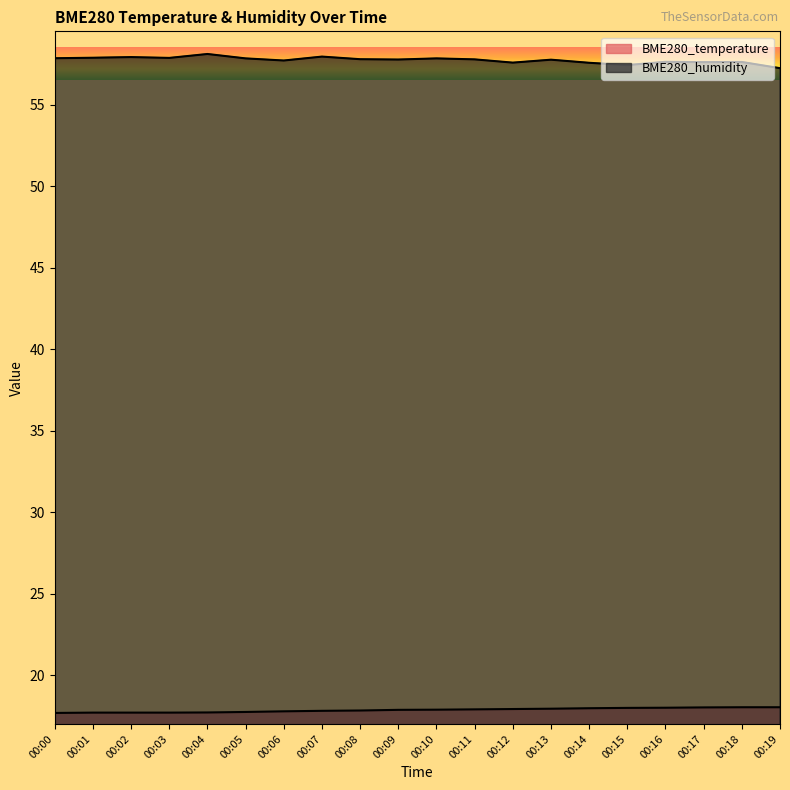

What value does the BME280_humidity series have at 00:02?

57.9